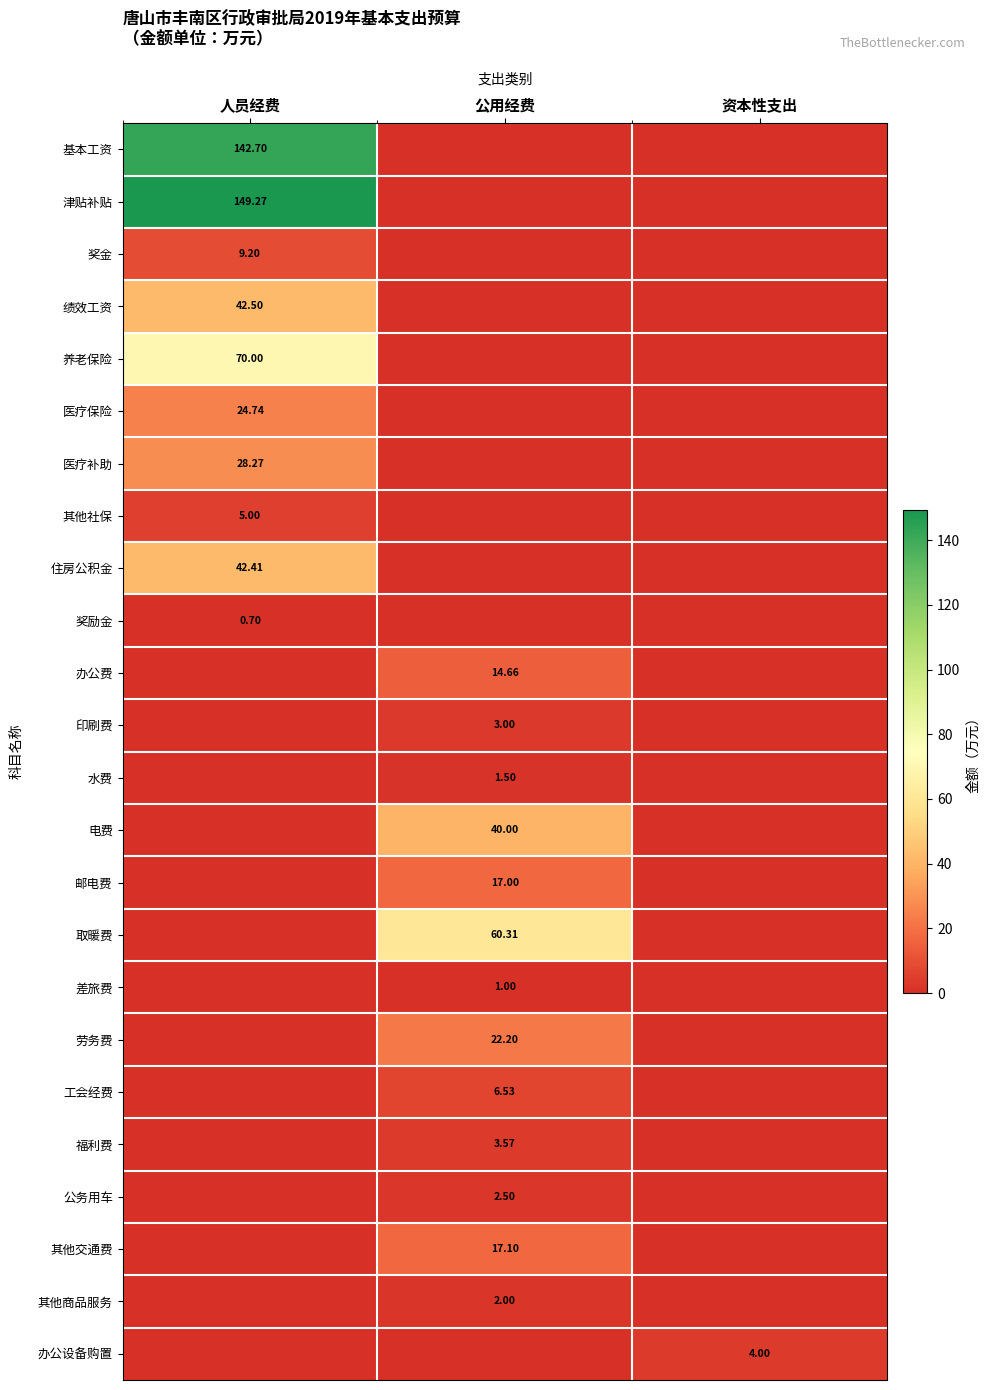

What is the greatest value displayed?

149.3